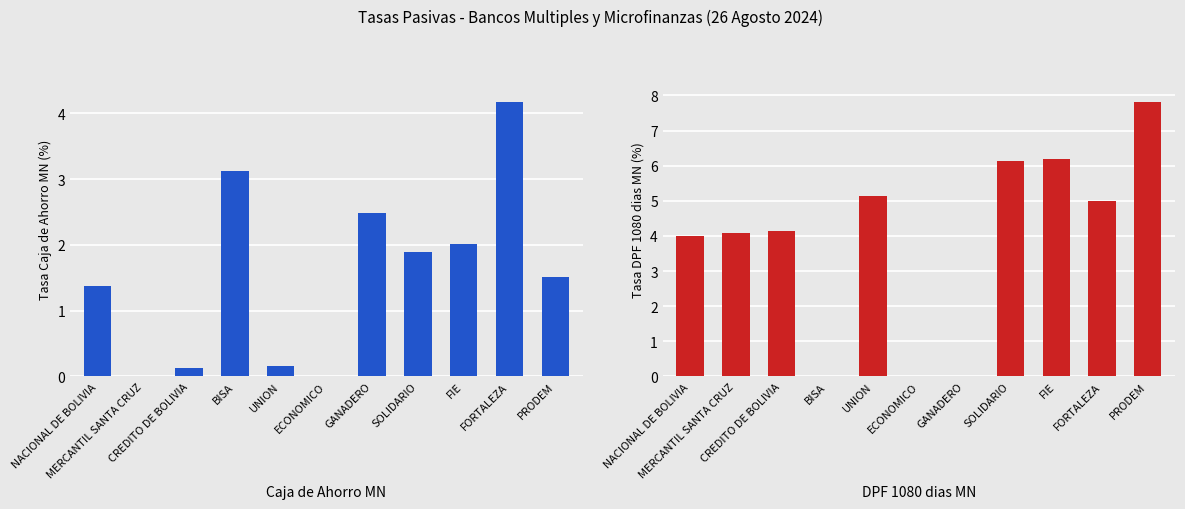

Which has a higher value, GANADERO or MERCANTIL SANTA CRUZ?

GANADERO